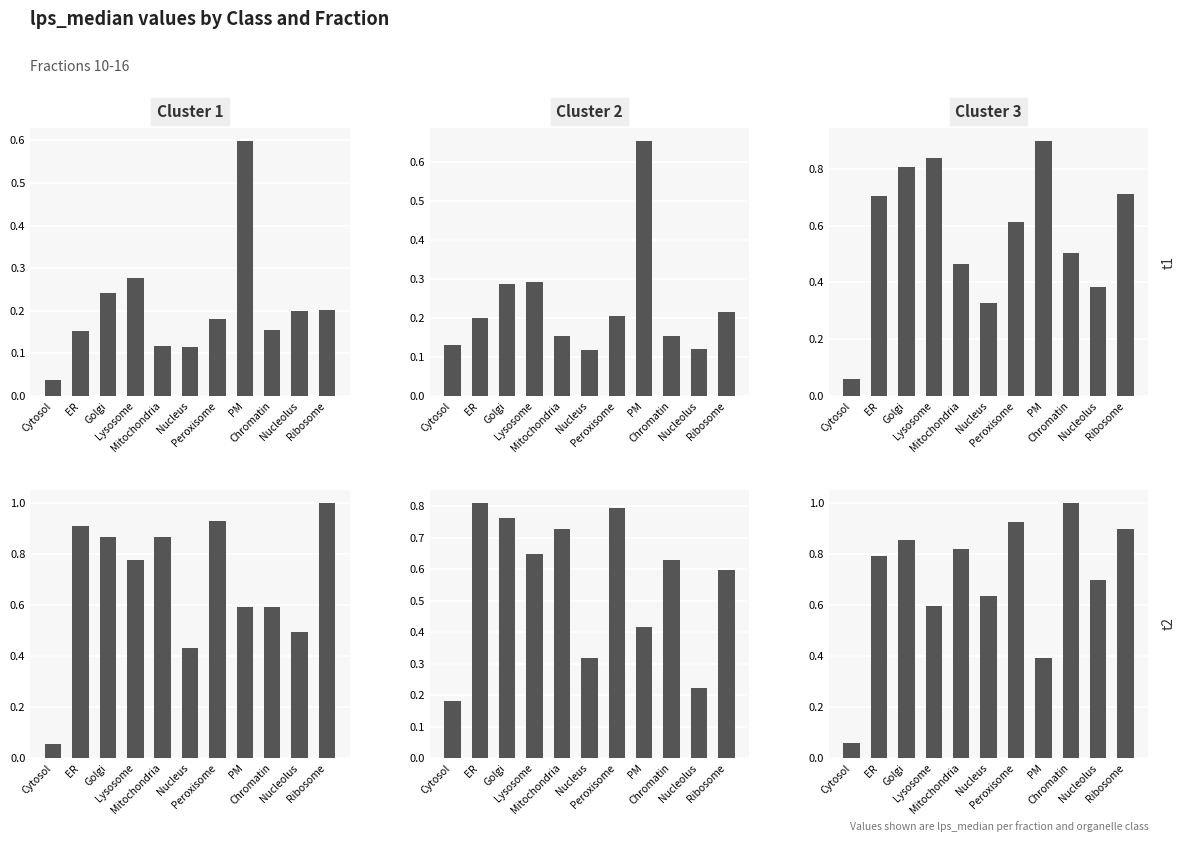

Between Chromatin and Ribosome, which series saw the biggest shift?

lps_median_Fr.14